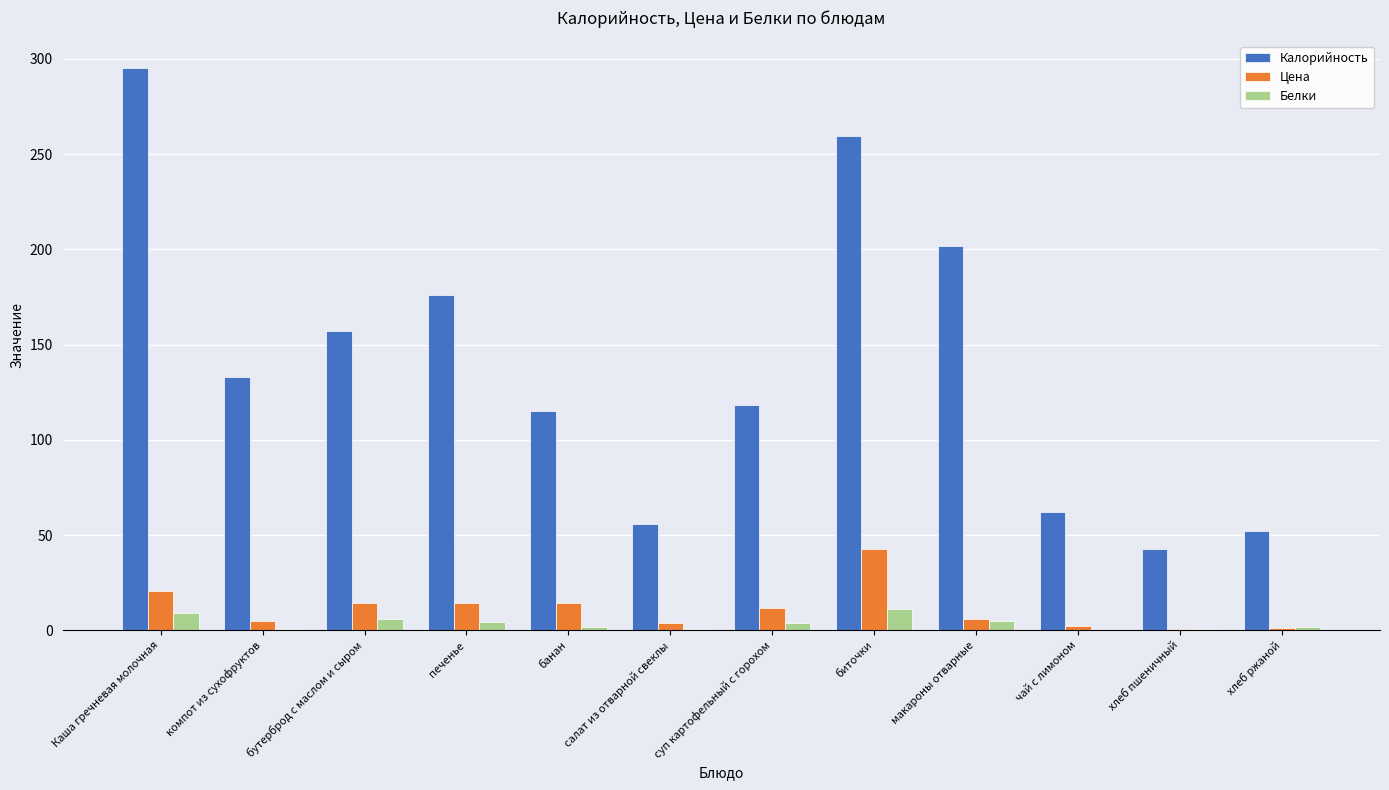

True or false: Калорийность has a value of 145.9 at биточки.

False